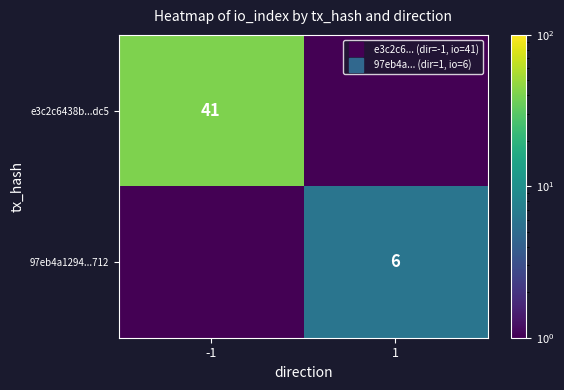

What is the difference between the maximum and minimum values in the e3c2c6438b...dc5 series?

40.5